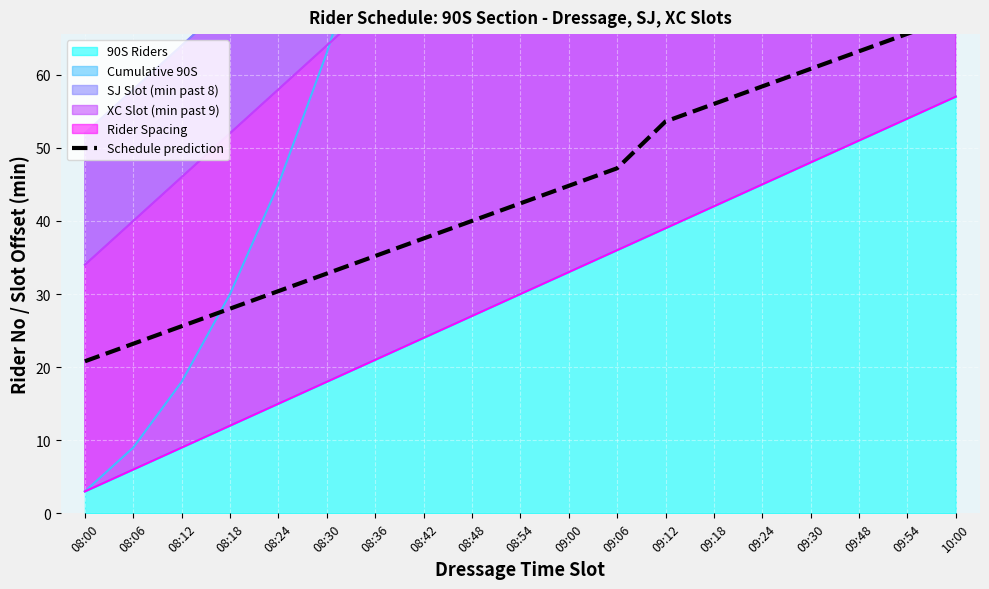

Rank the categories by value from highest to lowest.

10:00, 09:54, 09:48, 09:30, 09:24, 09:18, 09:12, 09:06, 09:00, 08:54, 08:48, 08:42, 08:36, 08:30, 08:24, 08:18, 08:12, 08:06, 08:00